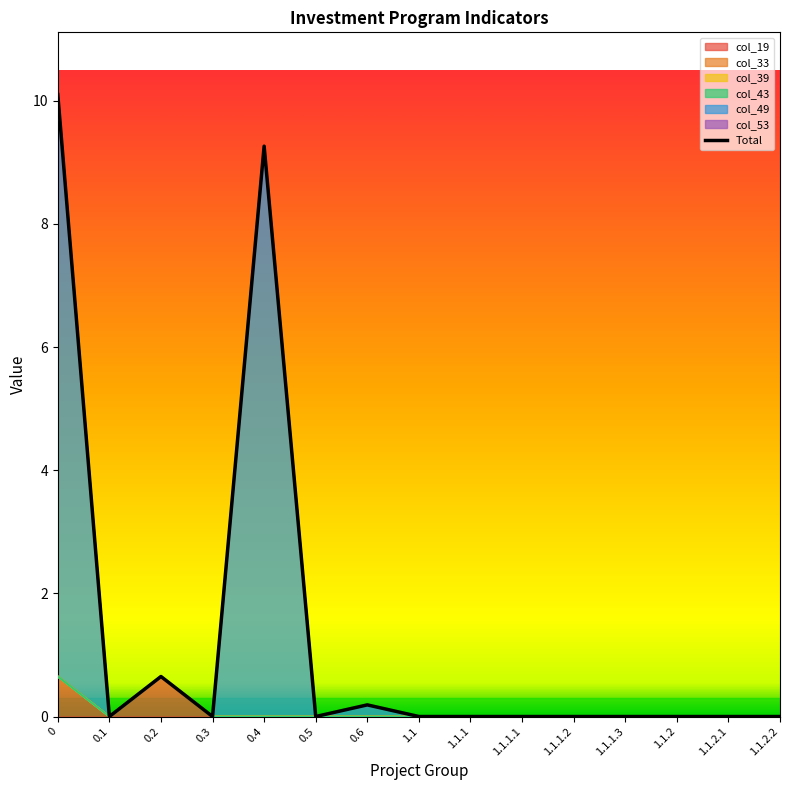

Reading left to right, list all the values displayed in this chart.

10.1	0.0	0.7	0.0	9.3	0.0	0.2	0.0	0.0	0.0	0.0	0.0	0.0	0.0	0.0